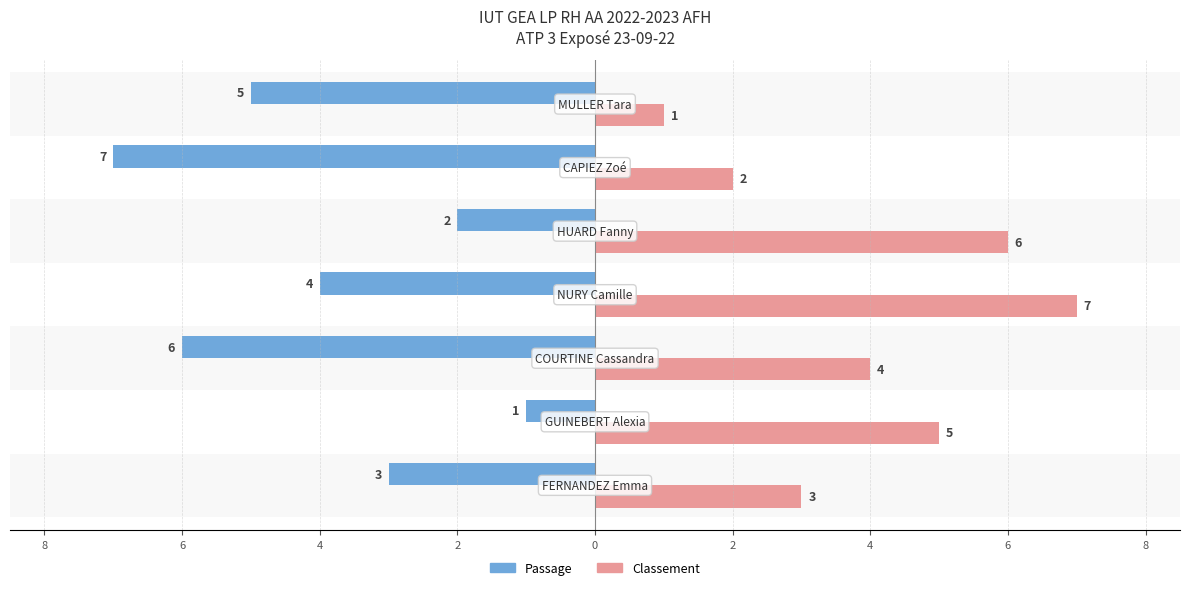

What is the sum of all Classement values?

28